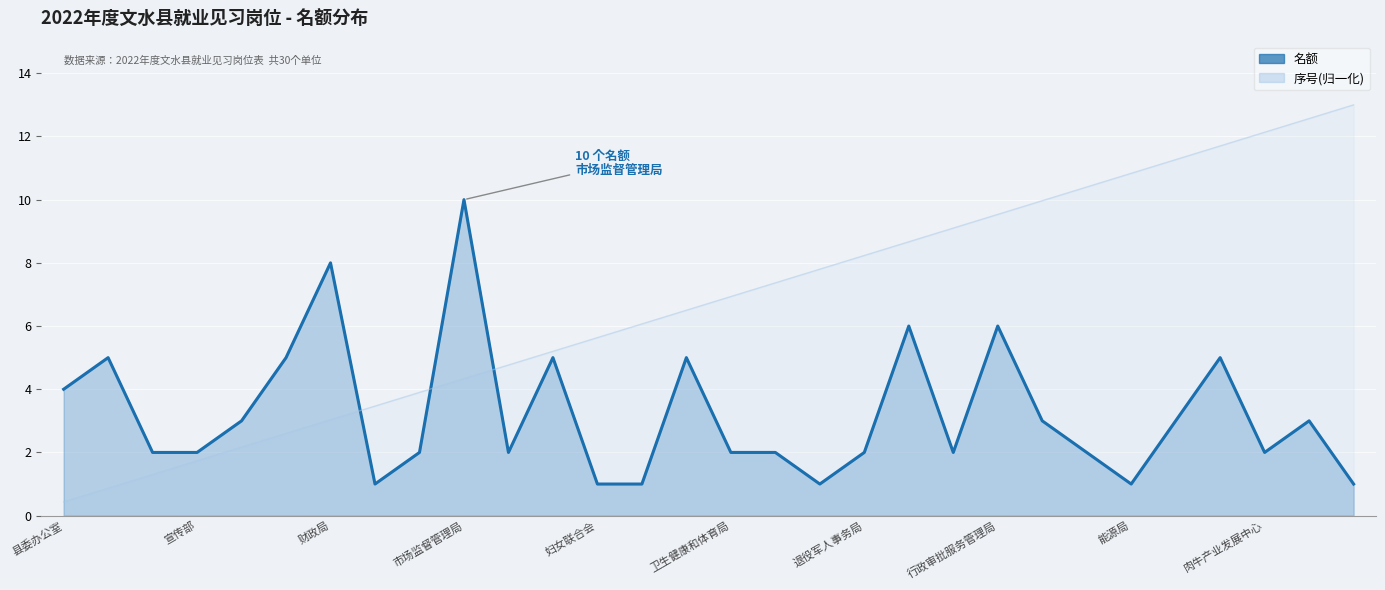

Which series has the largest total across all categories?

序号(归一化)